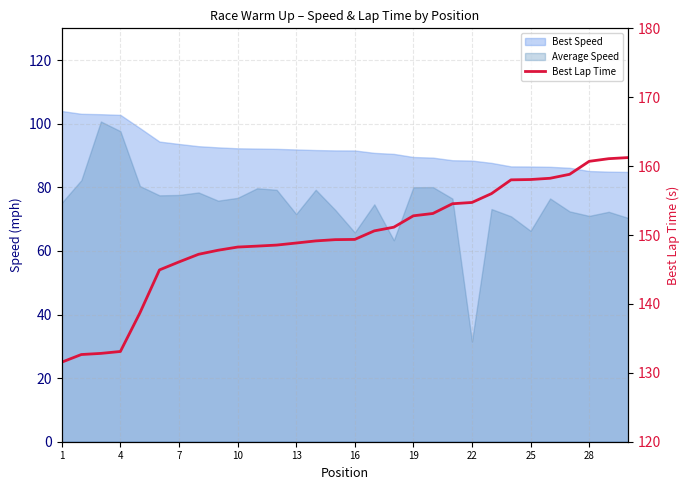

How many lines are shown in the chart?

1